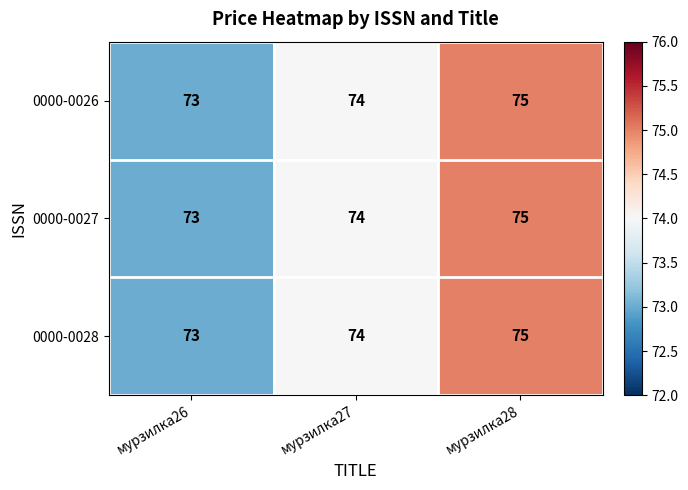

What is the maximum value shown in the chart?

75